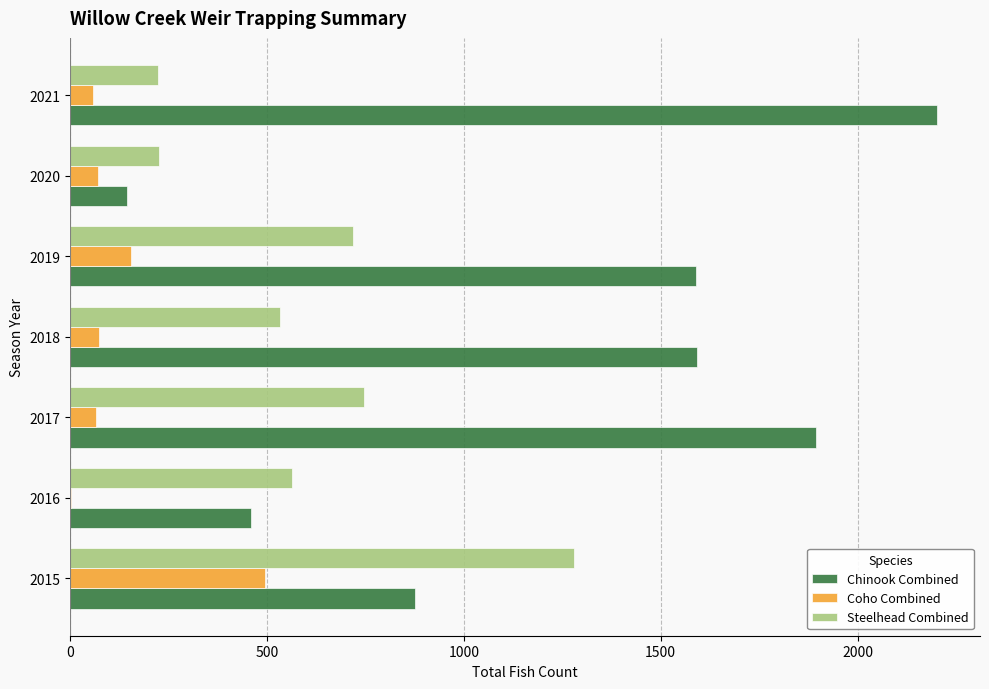

True or false: Chinook Combined has a value of 1592 at 2018.

True